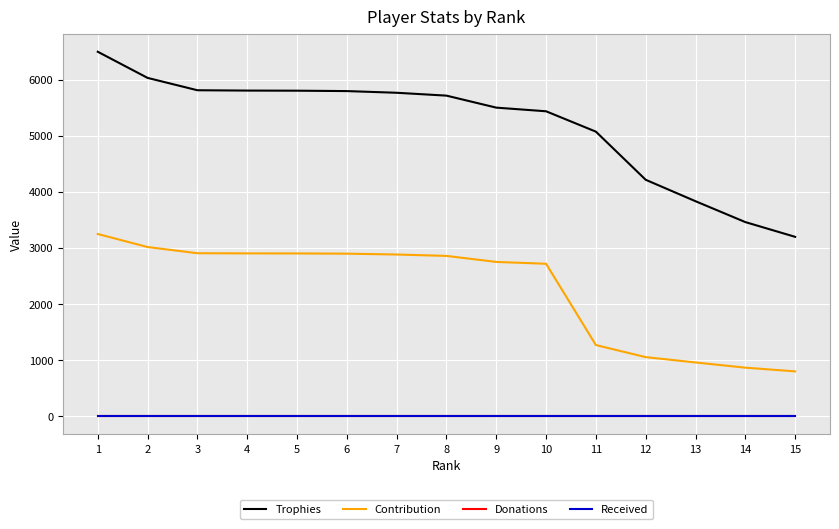

Is it true that Donations equals 0 at 13?

True